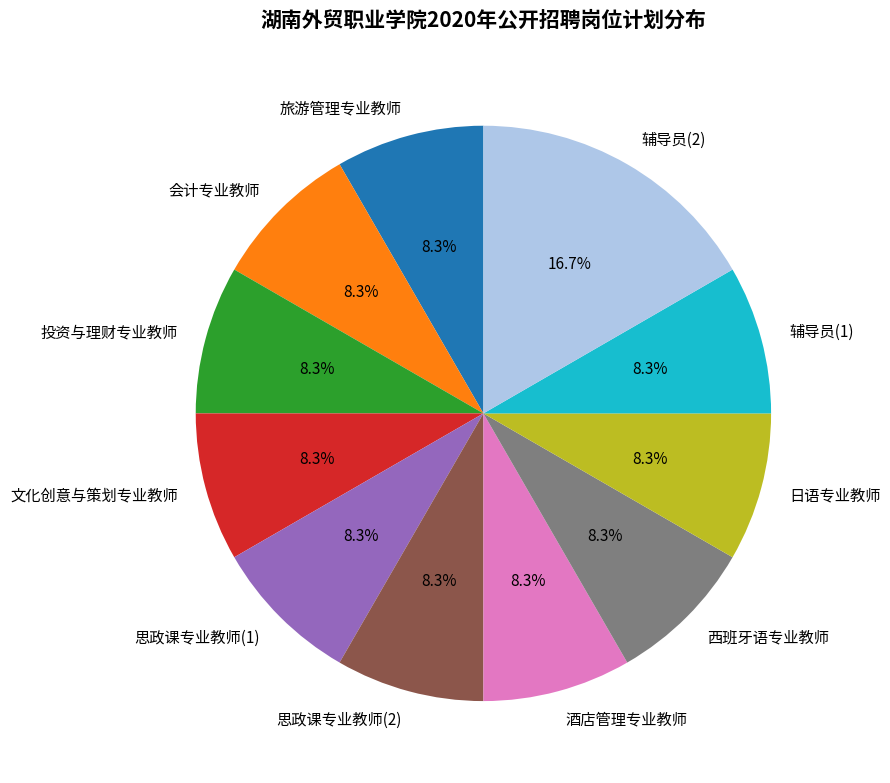

Is it true that 日语专业教师 is 8% of the pie?

True